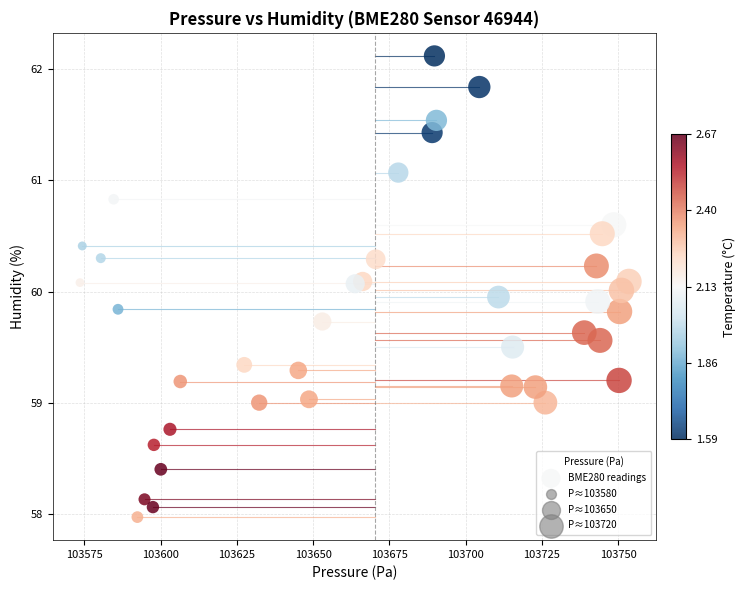

What is the range of X values (max minus min)?

179.9